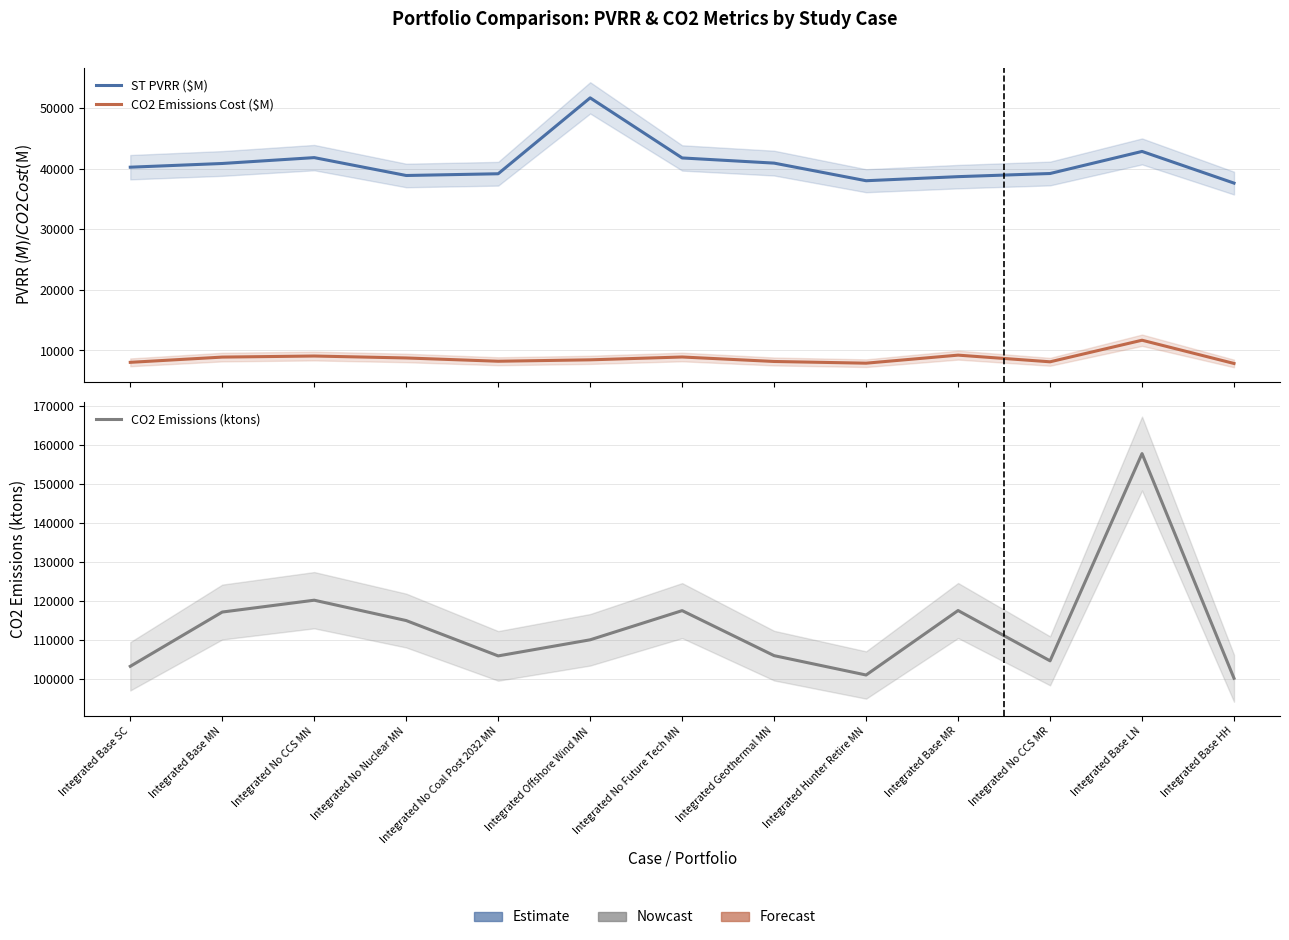

Reading right to left, list all the values displayed in this chart.

ST PVRR ($M): 37640.2	42872.7	39226.6	38707.6	38034.4	40942.3	41797.0	51719.1	39185.6	38898.7	41850.6	40882.1	40268.2
CO2 Emissions Cost ($M): 7856.5	11695.4	8132.6	9233.2	7905.4	8186.6	8926.0	8457.8	8224.4	8767.0	9086.9	8909.7	8044.4
CO2 Emissions (ktons): 100254.0	157890.8	104731.3	117634.1	101094.4	106061.6	117608.3	110124.4	105996.4	115060.1	120282.4	117244.5	103325.9